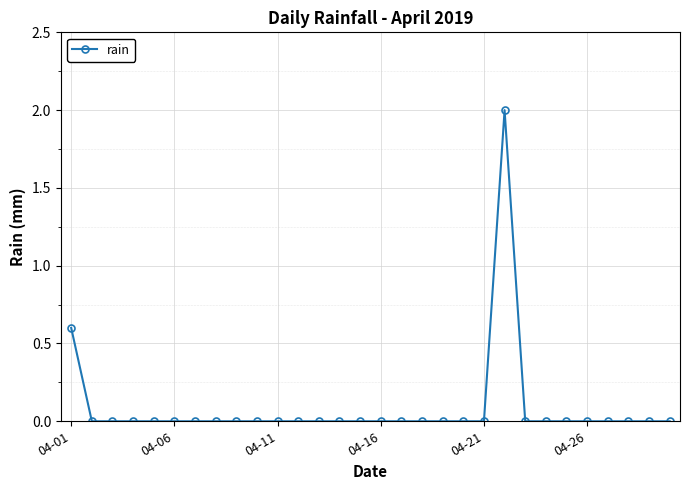

How many lines are shown in the chart?

1